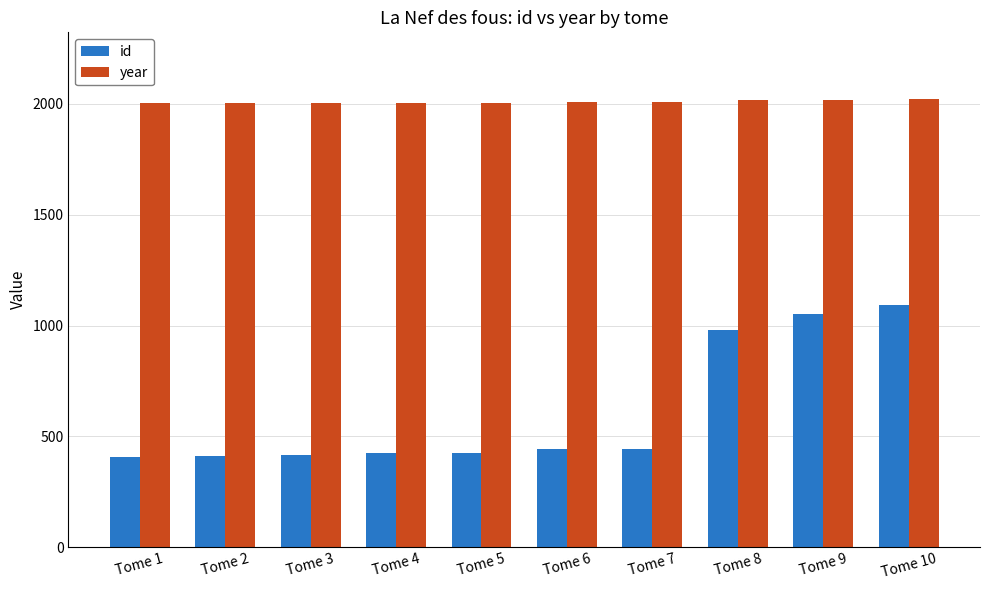

What is the minimum value shown in the chart?

406